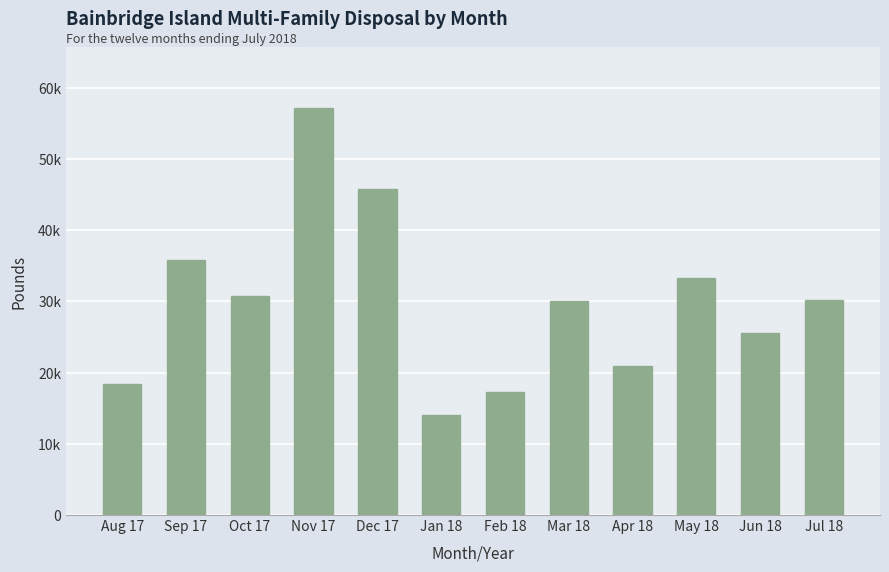

Does the chart contain any negative values?

No